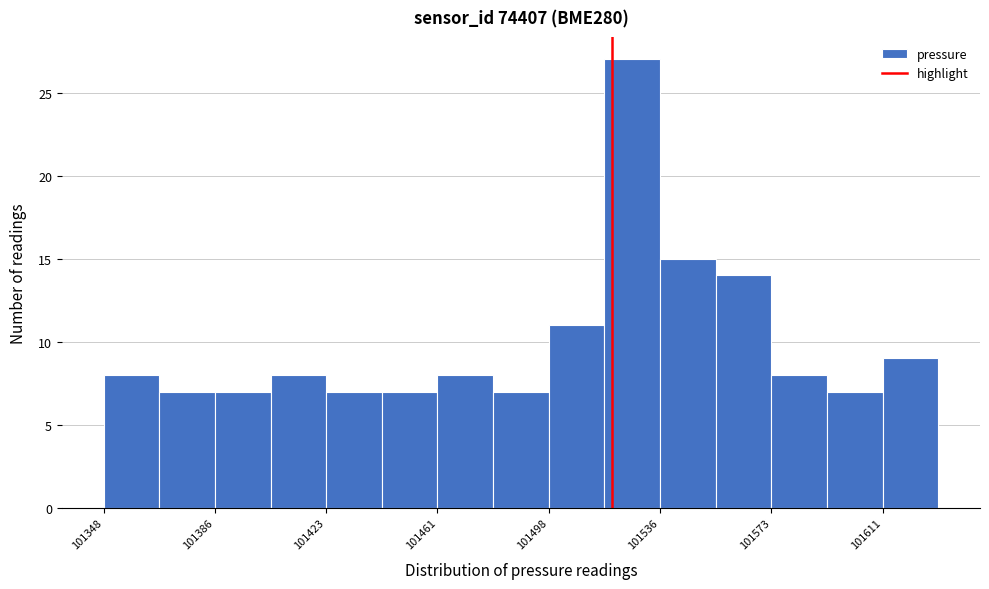

Around what value on the x-axis is the tallest bar? Give the approximate position of its centre, as read against the axis.

101525